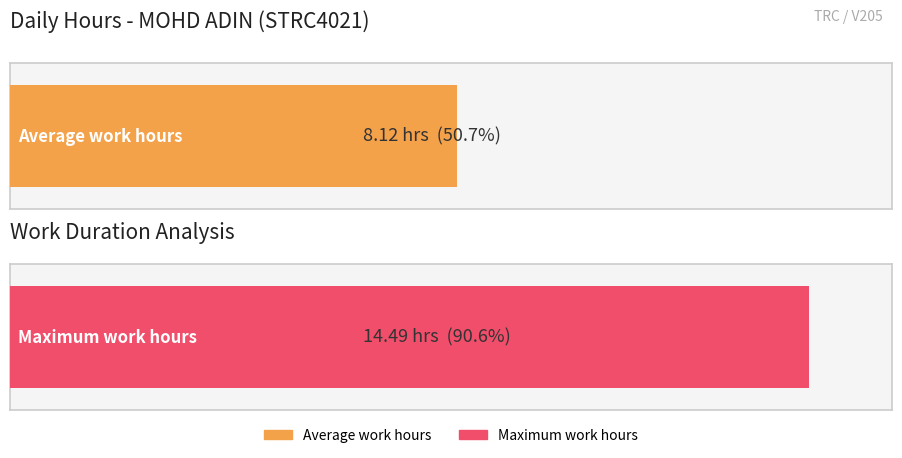

Between 13 and 9, which is larger?

13